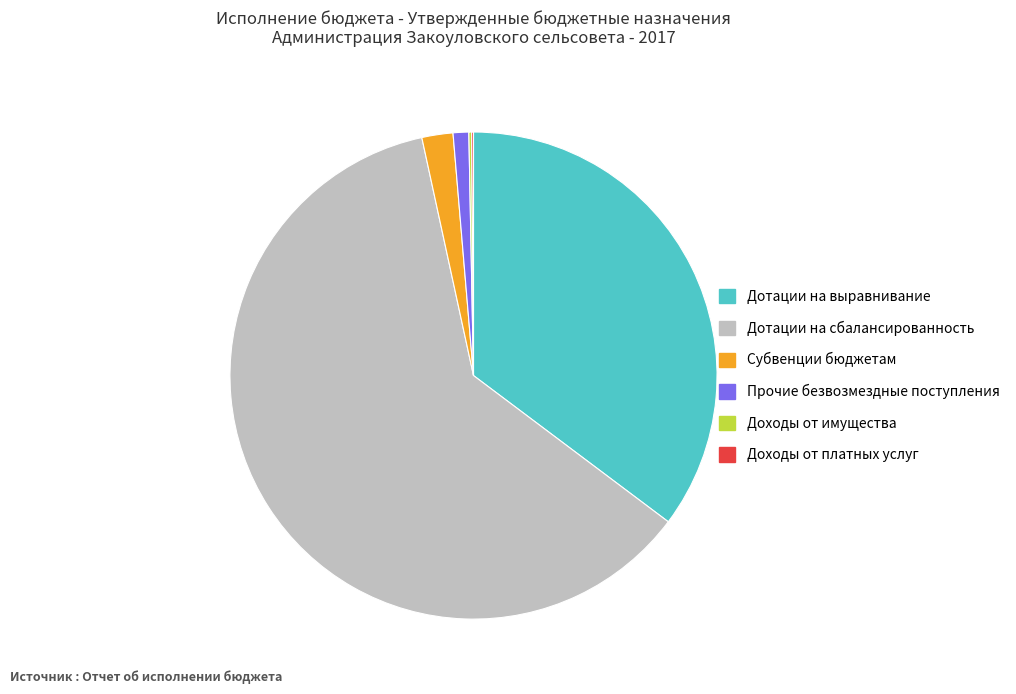

Which category has the biggest portion of the pie?

Дотации на сбалансированность